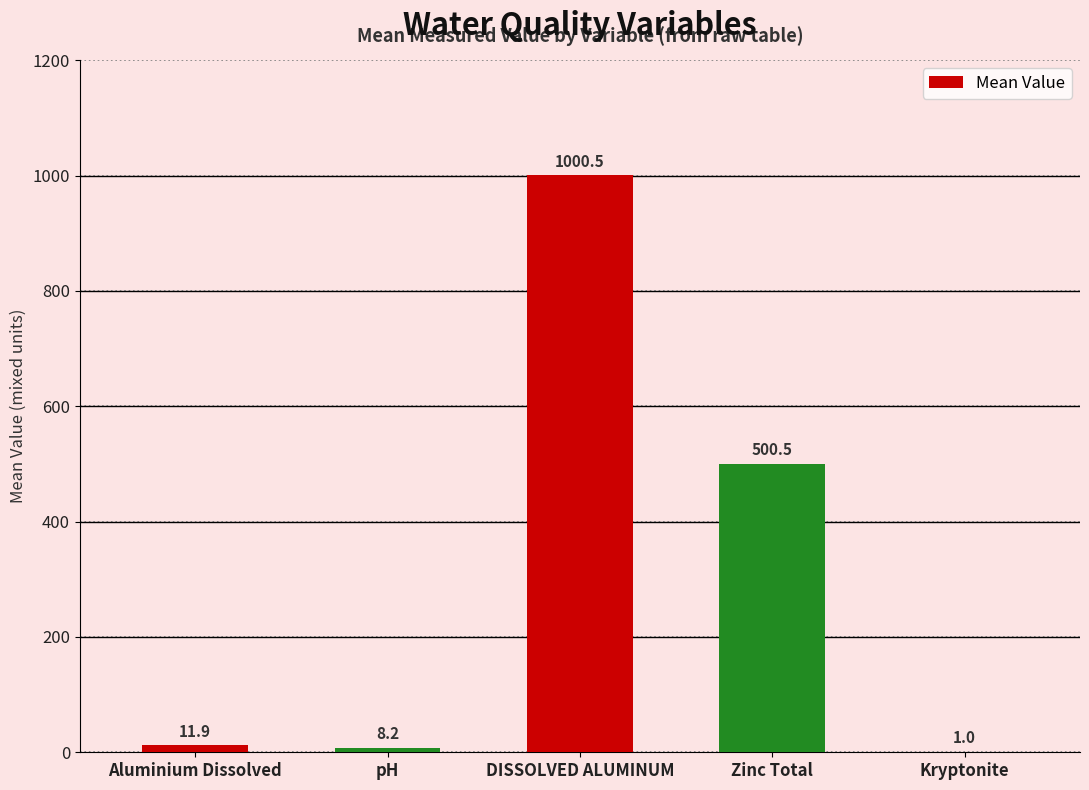

Where does the data first go above 11?

Aluminium Dissolved